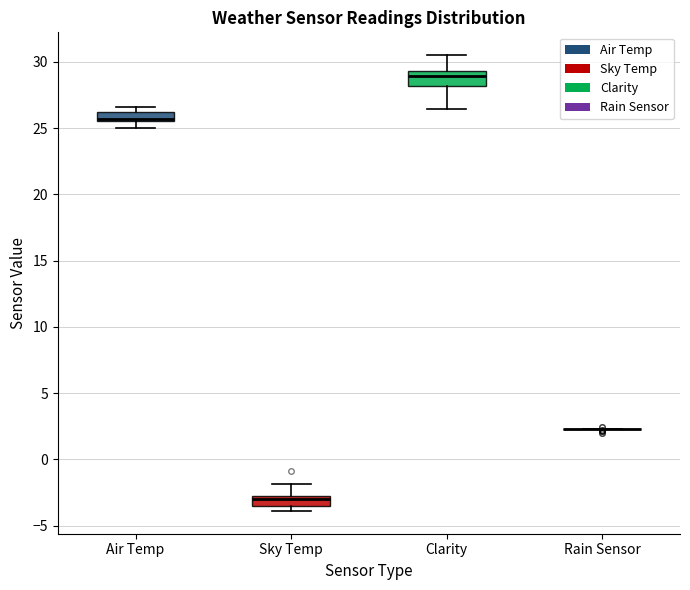

Where is the lower edge of the box for Air Temp on the y-axis? The values are not printed on the chart, so give them approximately, as read against the axis.

25.5